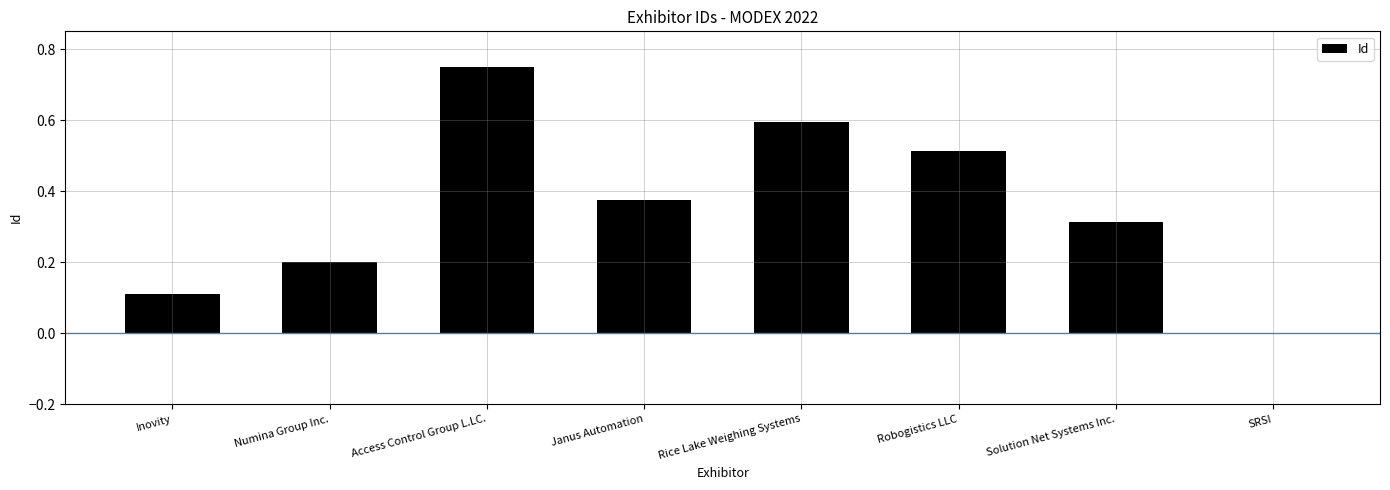

True or false: the data shows 0.5 at Janus Automation.

False